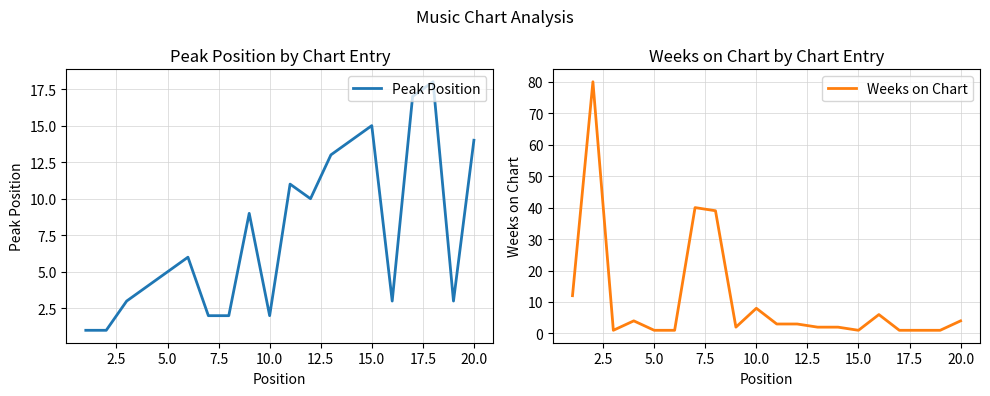

How many data points in Peak Position are less than 6?

10